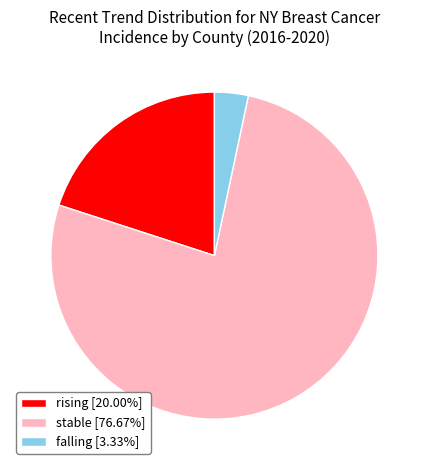

What is the ratio of the value at rising to the value at stable?

0.3